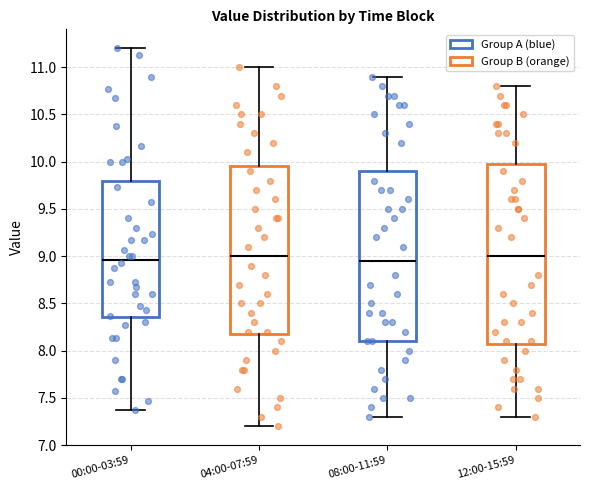

Reading left to right, read every box against the y-axis: the position of its median line, the range the box covers, and the ends of its whiskers. The values are not printed on the chart, so give them approximately, as read against the axis.

00:00-03:59: median 8.95, box 8.35 to 9.80, whiskers 7.35 to 11.20
04:00-07:59: median 9.00, box 8.20 to 9.95, whiskers 7.20 to 11.00
08:00-11:59: median 8.95, box 8.10 to 9.90, whiskers 7.30 to 10.90
12:00-15:59: median 9.00, box 8.10 to 10.00, whiskers 7.30 to 10.80